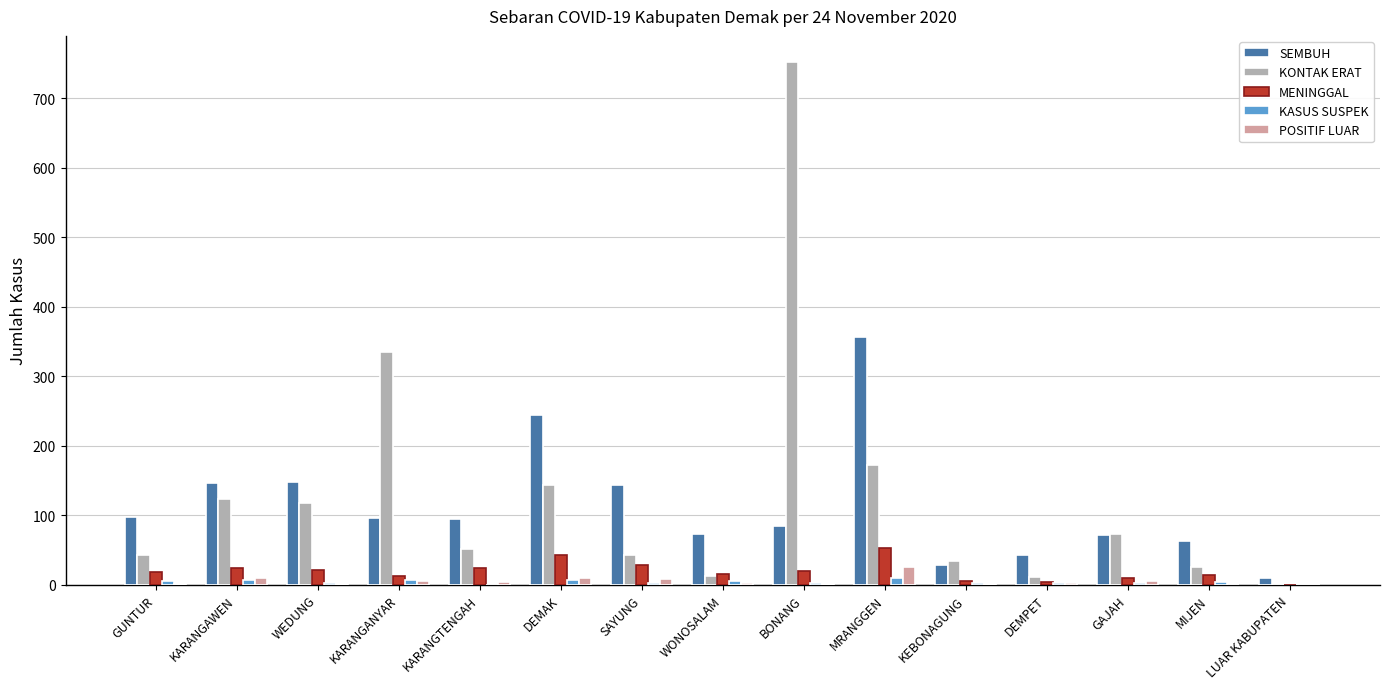

Count the KASUS SUSPEK values in the range 2 to 7.

12